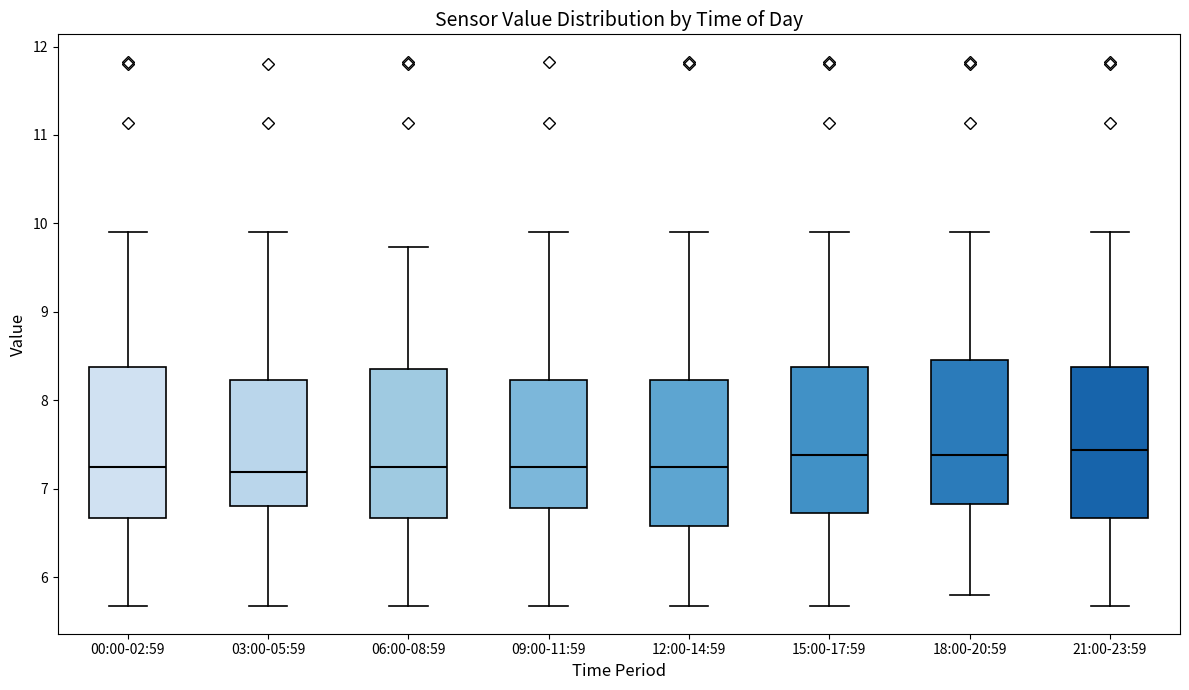

Reading left to right, transcribe this box plot: for each box, give where its median line is, the range the box spans, and where its two whiskers end, as read against the y-axis. The values are not printed on the chart, so give them approximately, as read against the axis.

00:00-02:59: median 7.3, box 6.7 to 8.4, whiskers 5.7 to 9.9
03:00-05:59: median 7.2, box 6.8 to 8.2, whiskers 5.7 to 9.9
06:00-08:59: median 7.3, box 6.7 to 8.4, whiskers 5.7 to 9.7
09:00-11:59: median 7.3, box 6.8 to 8.2, whiskers 5.7 to 9.9
12:00-14:59: median 7.3, box 6.6 to 8.2, whiskers 5.7 to 9.9
15:00-17:59: median 7.4, box 6.7 to 8.4, whiskers 5.7 to 9.9
18:00-20:59: median 7.4, box 6.8 to 8.5, whiskers 5.8 to 9.9
21:00-23:59: median 7.4, box 6.7 to 8.4, whiskers 5.7 to 9.9